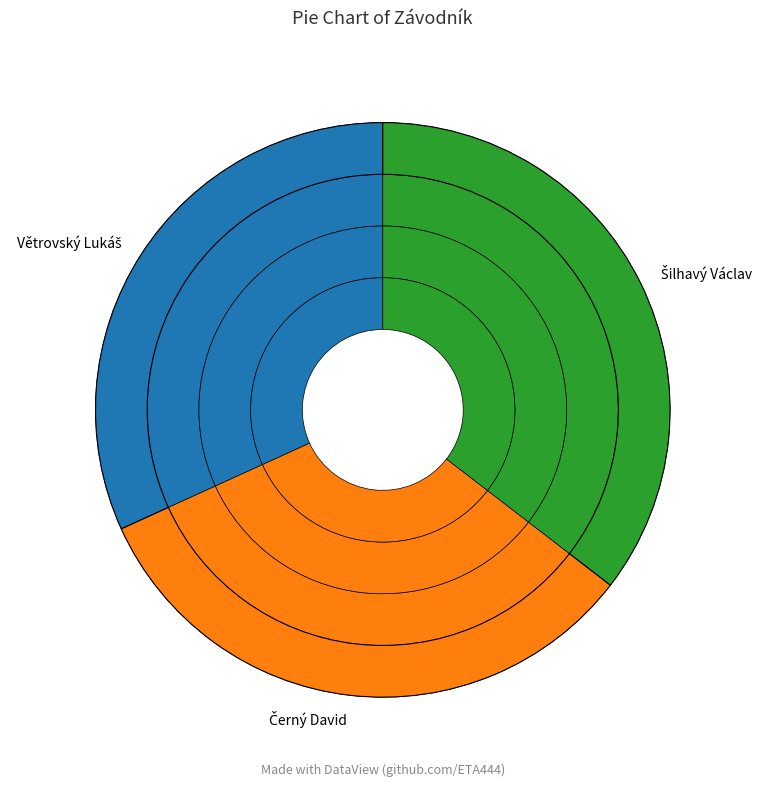

Between Větrovský Lukáš and Šilhavý Václav, which is larger?

Šilhavý Václav